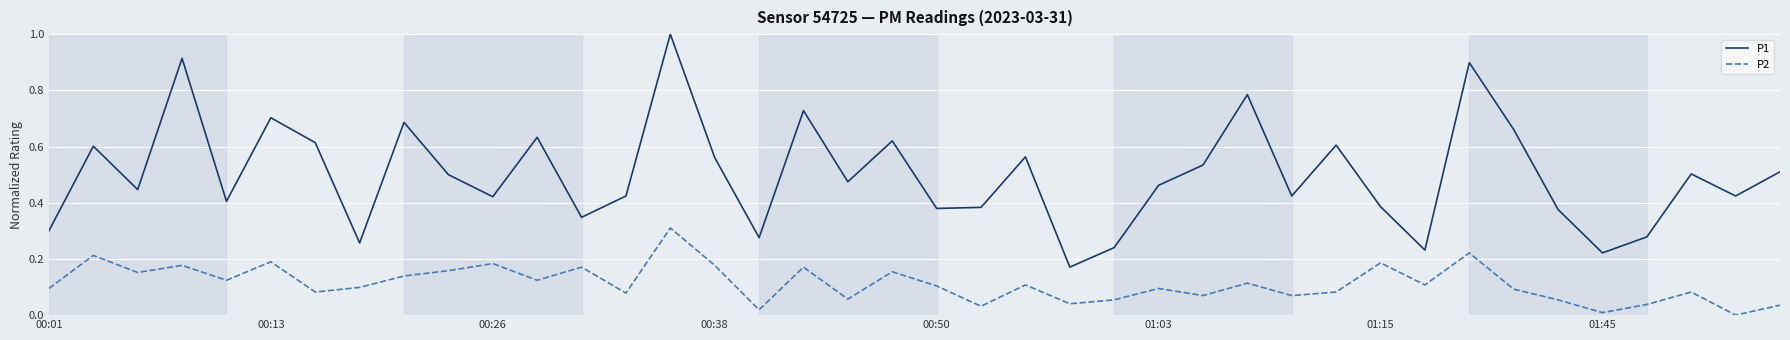

Which series has the widest spread of values?

P1